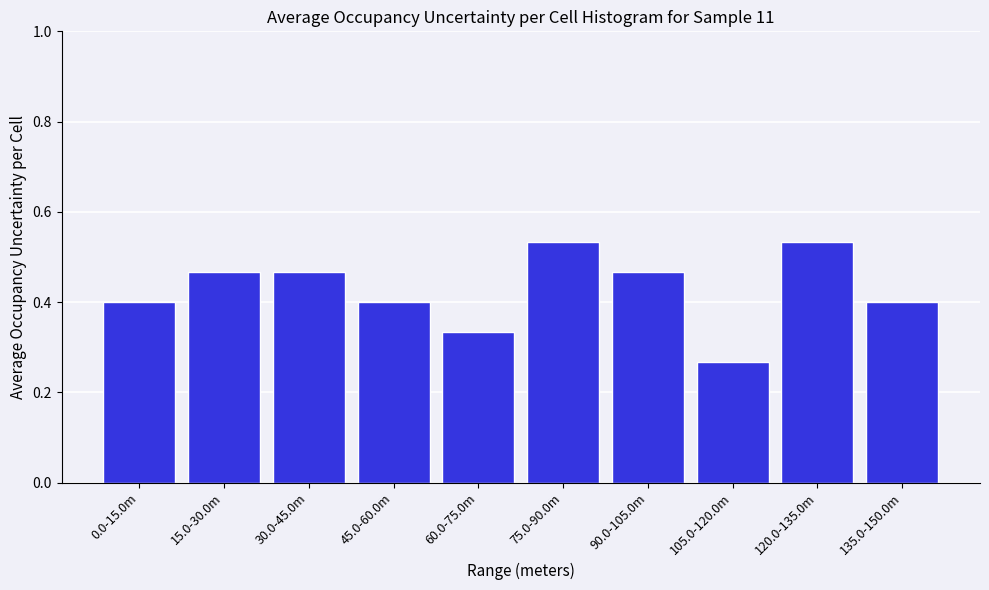

Count the values in the range 0 to 1.

10